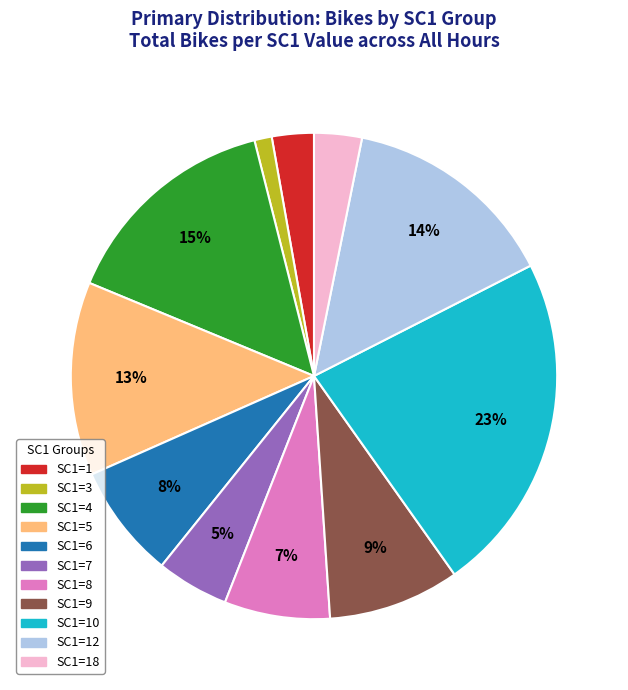

Is there any slice that represents more than half of the pie?

No